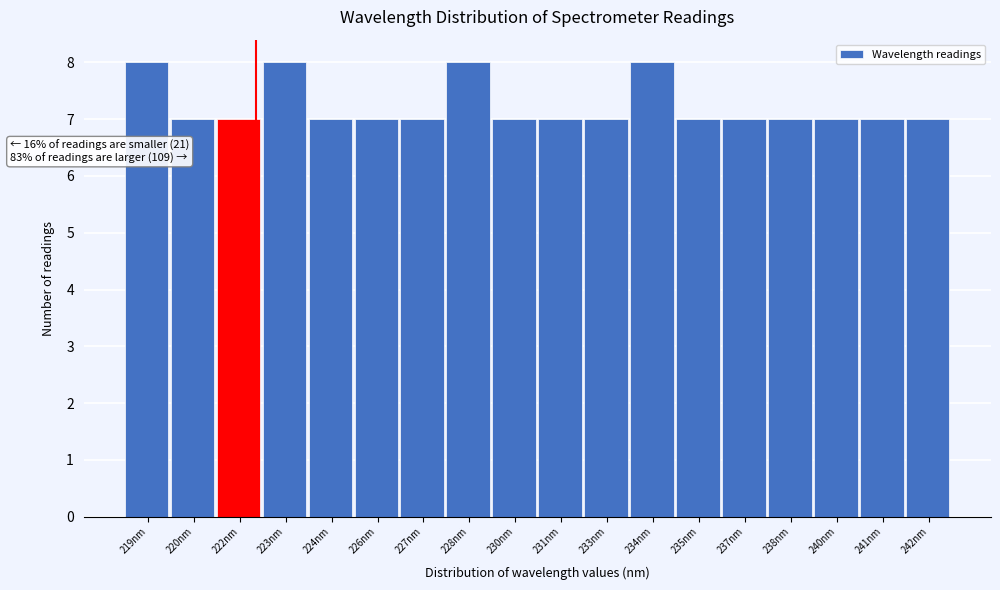

Reading left to right, transcribe all the data shown in this chart.

8	7	7	8	7	7	7	8	7	7	7	8	7	7	7	7	7	7